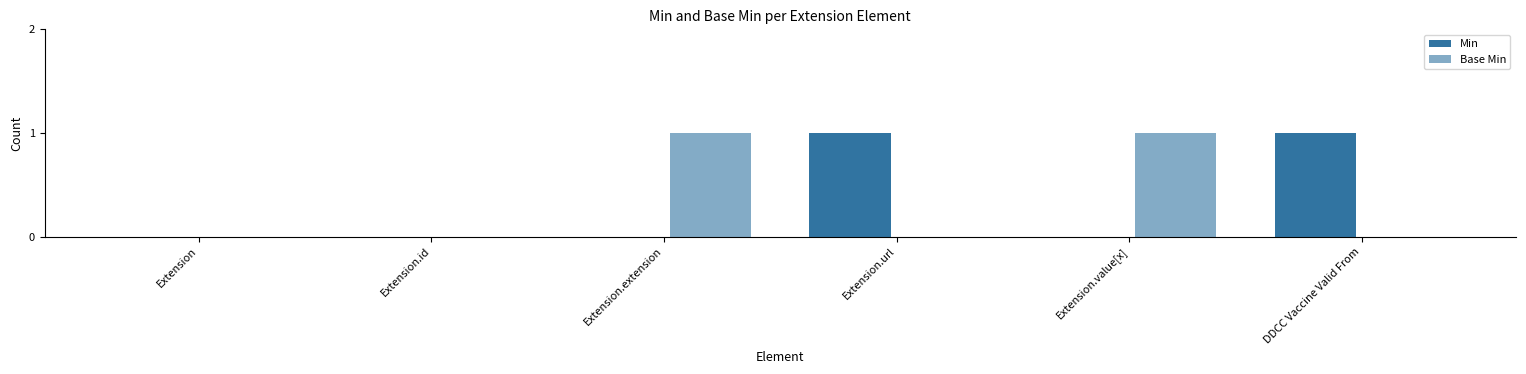

How many distinct data groups are displayed?

2